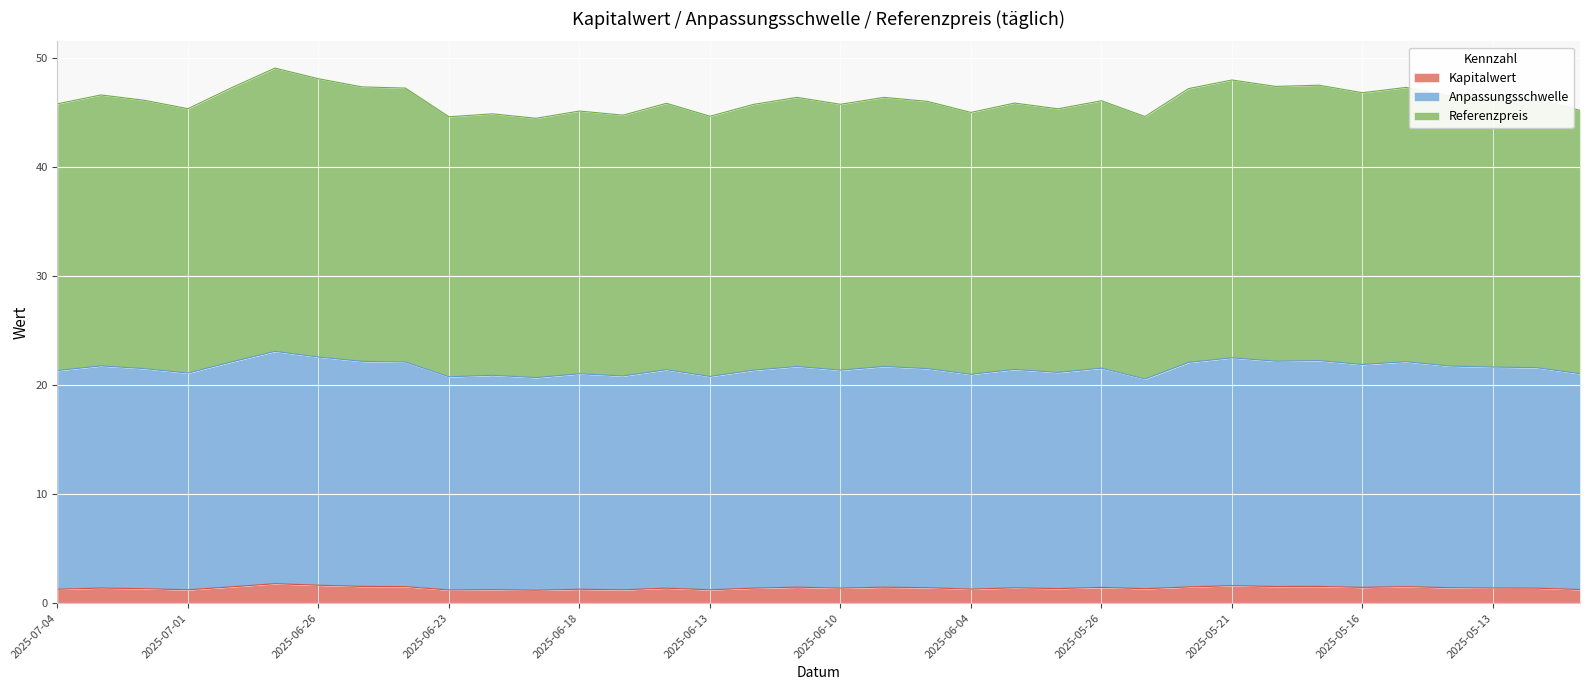

Is the value of Referenzpreis at 2025-06-03 greater than the value of Kapitalwert at 2025-07-04?

Yes